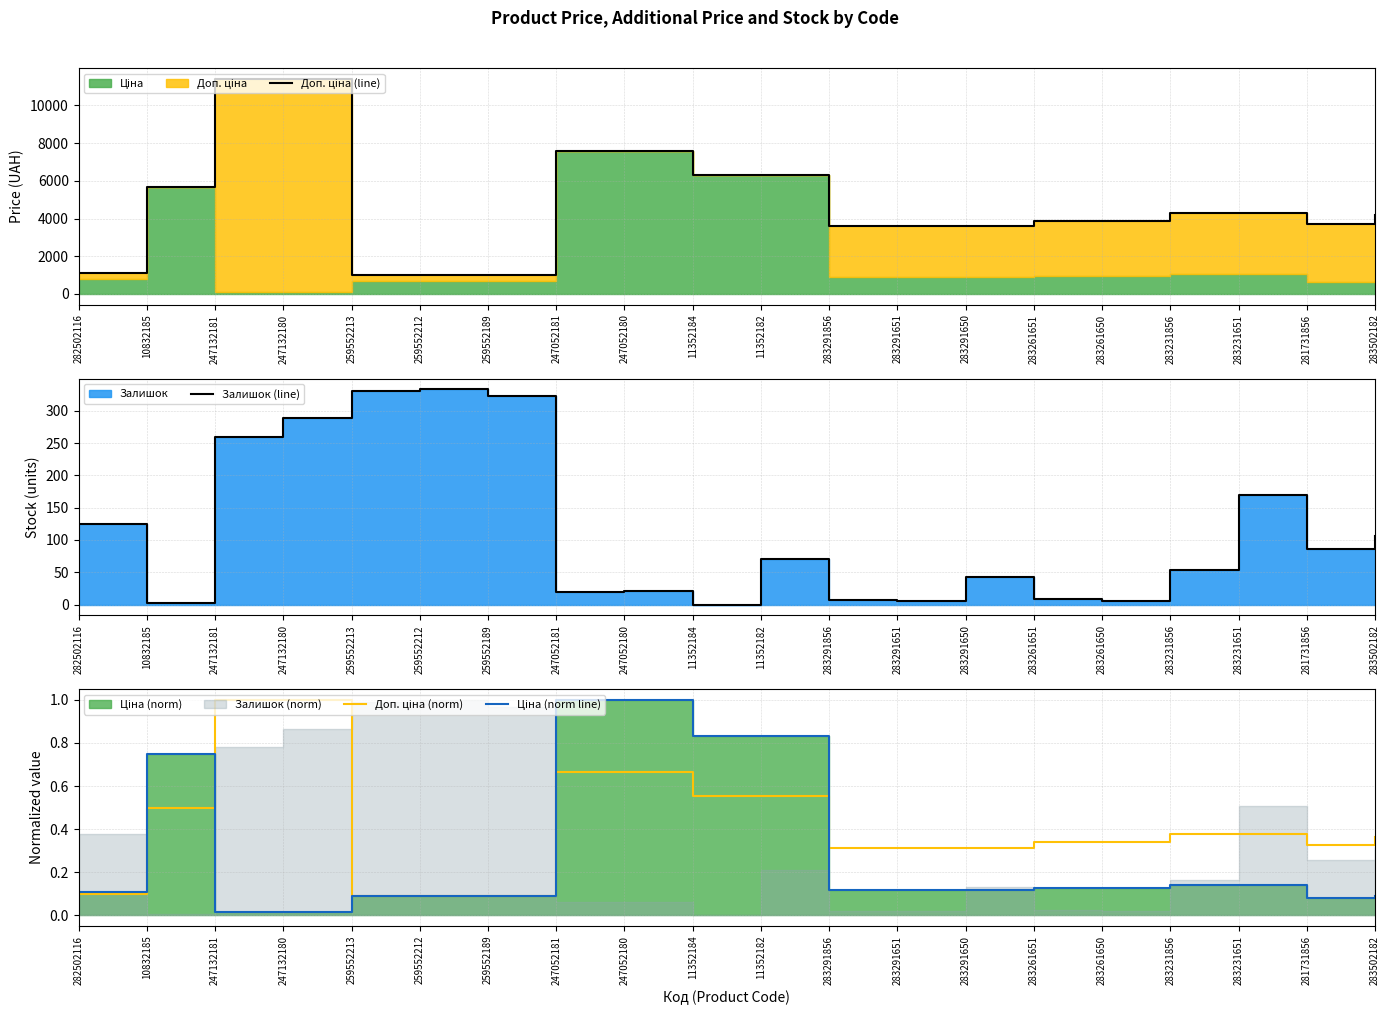

True or false: Доп. ціна (line) and Доп. ціна (norm) cross at least once.

False